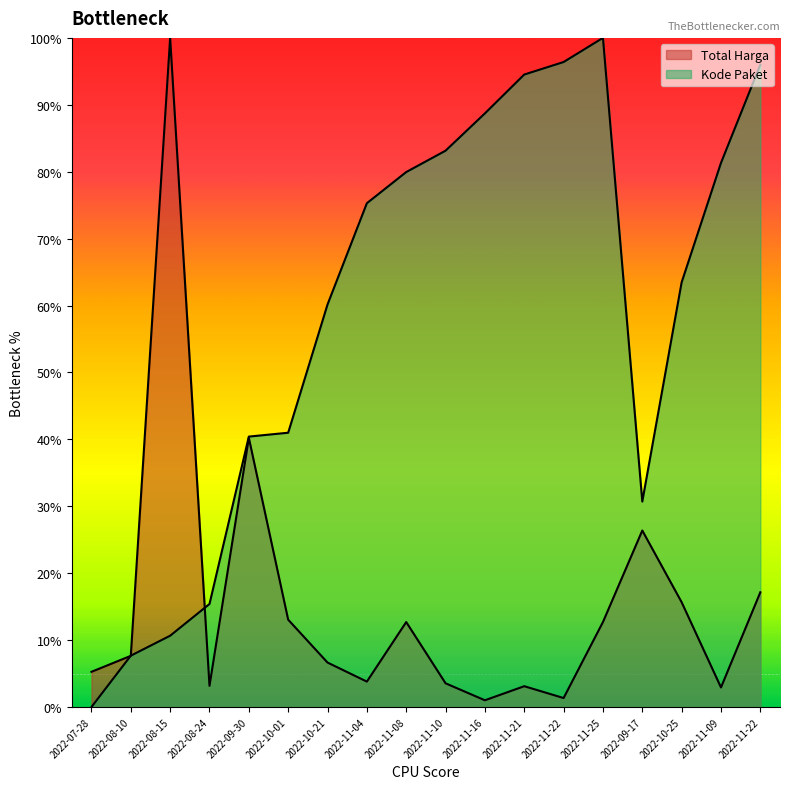

Reading left to right, extract all data points from this chart.

Total Harga: 5.3	7.7	100.0	3.2	40.2	13.1	6.6	3.8	12.7	3.5	1.0	3.1	1.3	12.7	26.4	15.7	2.9	17.1
Kode Paket: 0.0	7.7	10.7	15.4	40.4	41.0	60.2	75.3	79.9	83.1	88.7	94.5	96.4	100.0	30.7	63.5	81.3	96.0